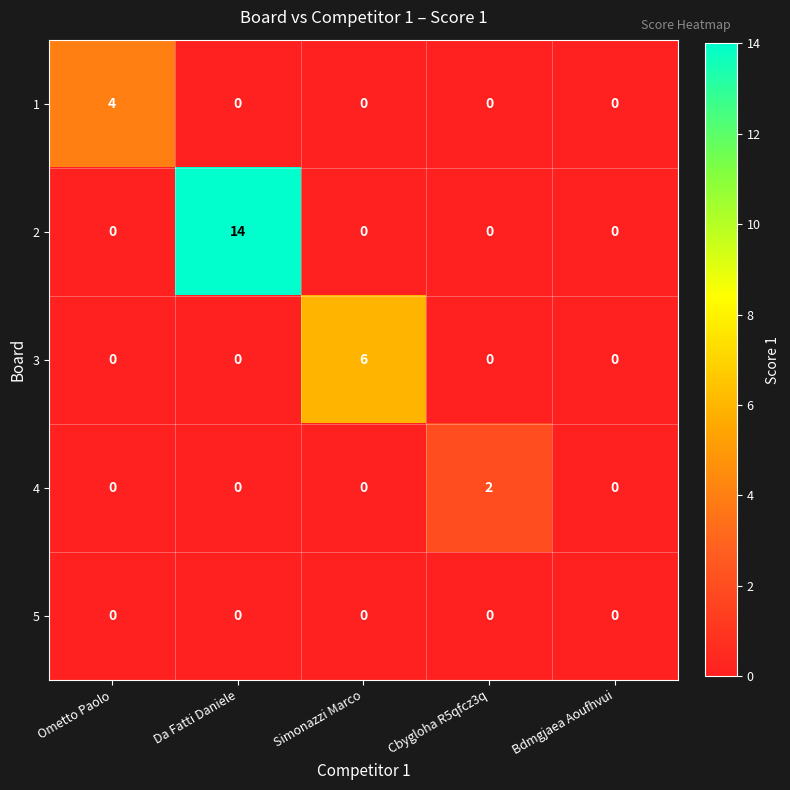

Reading right to left, what are all the values shown in this chart?

1: Bdmgjaea Aoufhvui=0	Cbygloha R5qfcz3q=0	Simonazzi Marco=0	Da Fatti Daniele=0	Ometto Paolo=4
2: Bdmgjaea Aoufhvui=0	Cbygloha R5qfcz3q=0	Simonazzi Marco=0	Da Fatti Daniele=14	Ometto Paolo=0
3: Bdmgjaea Aoufhvui=0	Cbygloha R5qfcz3q=0	Simonazzi Marco=6	Da Fatti Daniele=0	Ometto Paolo=0
4: Bdmgjaea Aoufhvui=0	Cbygloha R5qfcz3q=2	Simonazzi Marco=0	Da Fatti Daniele=0	Ometto Paolo=0
5: Bdmgjaea Aoufhvui=0	Cbygloha R5qfcz3q=0	Simonazzi Marco=0	Da Fatti Daniele=0	Ometto Paolo=0